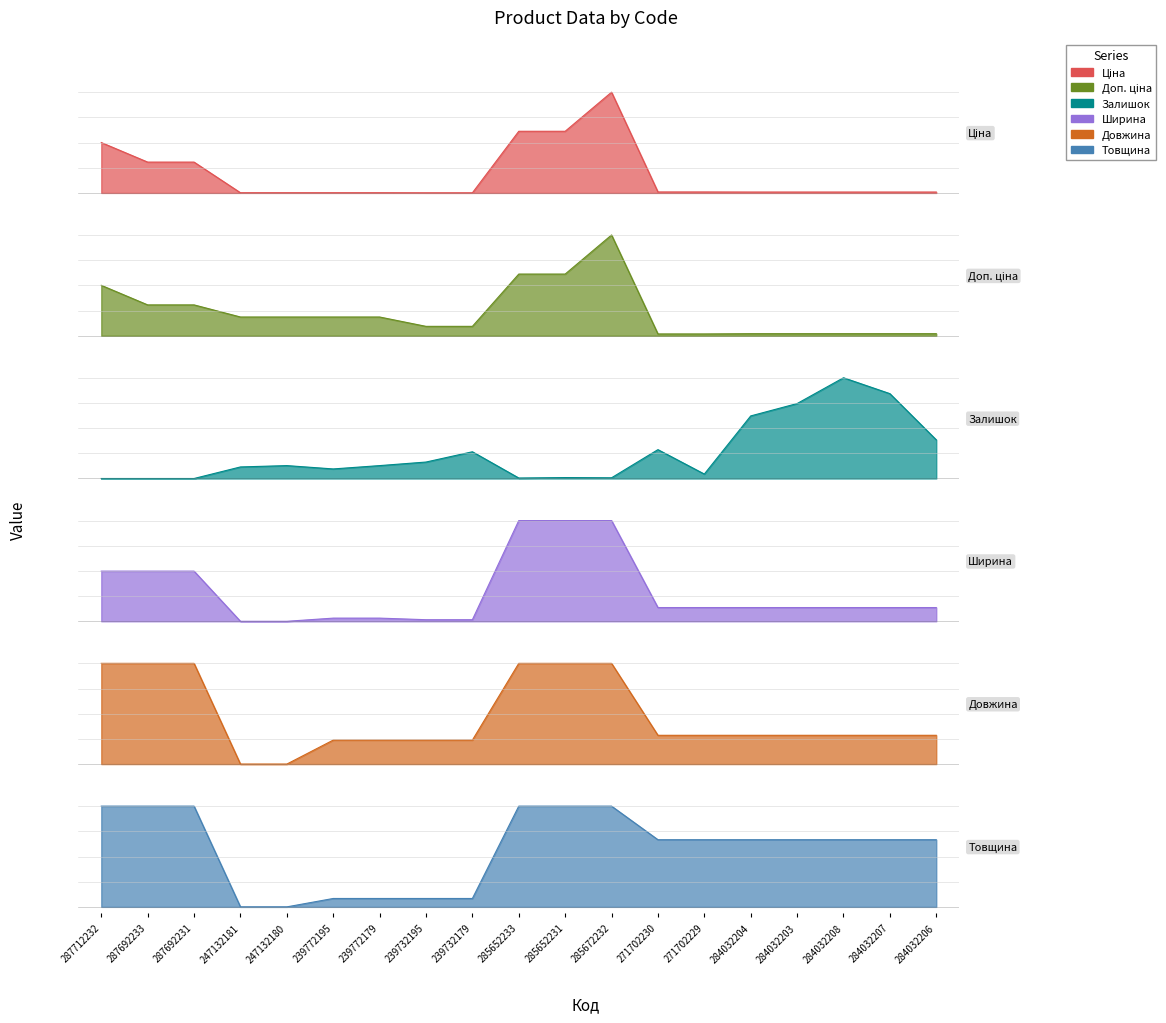

True or false: Ширина has a value of 0.0 at 284032206.

False